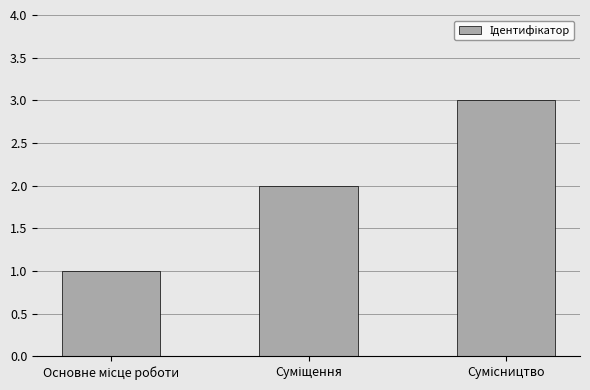

What is the sum of all values?

6